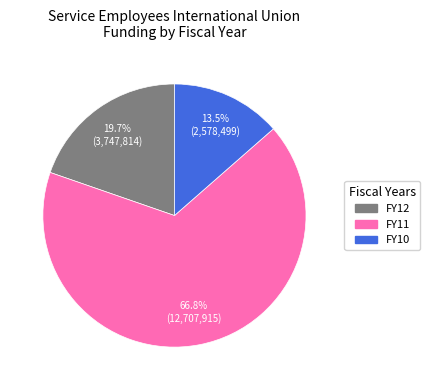

Is it true that FY11 is 67% of the pie?

True